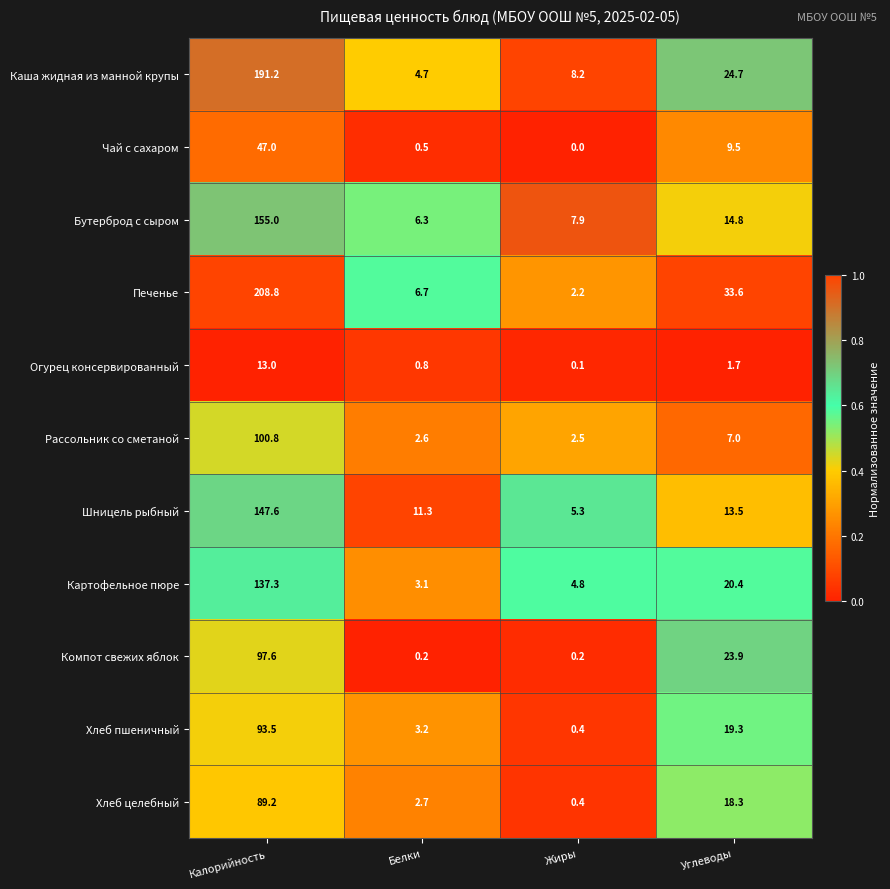

What is the lowest value of the Хлеб пшеничный series?

0.4